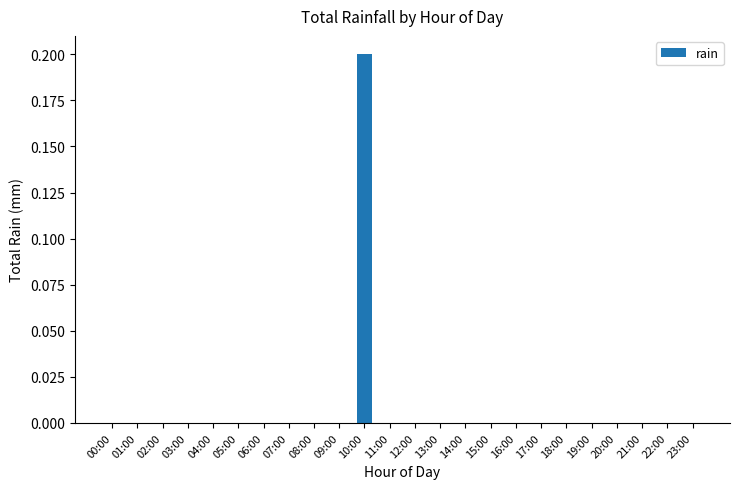

Which label corresponds to the largest value in the chart?

10:00